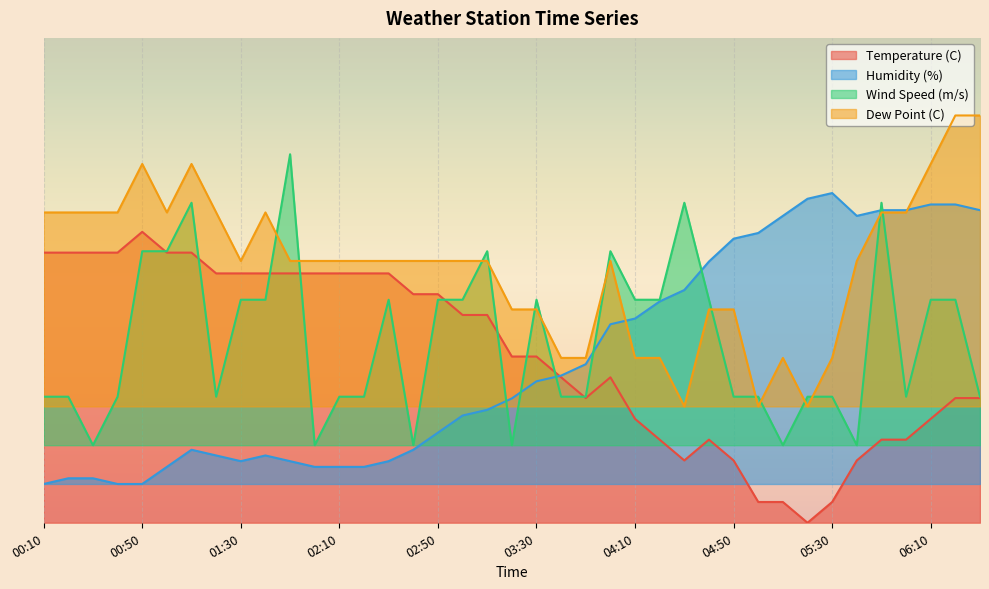

At which category does Wind Speed (m/s) reach its first local valley?

00:30